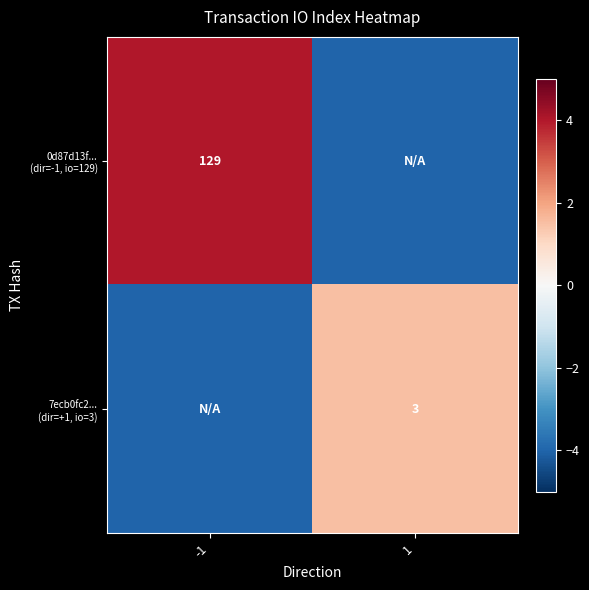

Which label corresponds to the largest value in the chart?

-1